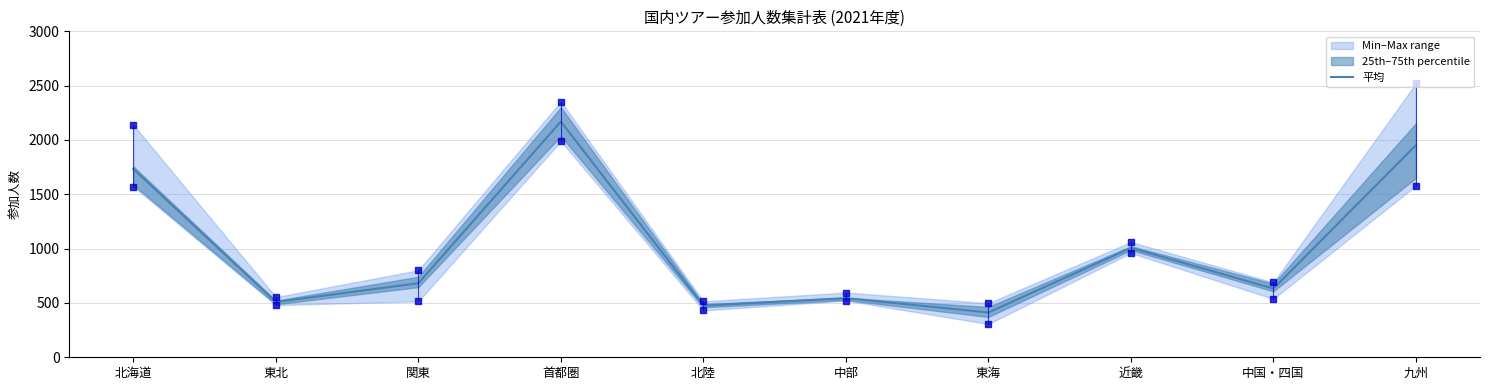

Reading left to right, what are all the values shown in this chart?

北海道=1732.8	東北=509.0	関東=681.5	首都圏=2169.5	北陸=475.0	中部=544.2	東海=412.2	近畿=1006.5	中国・四国=632.5	九州=1951.2